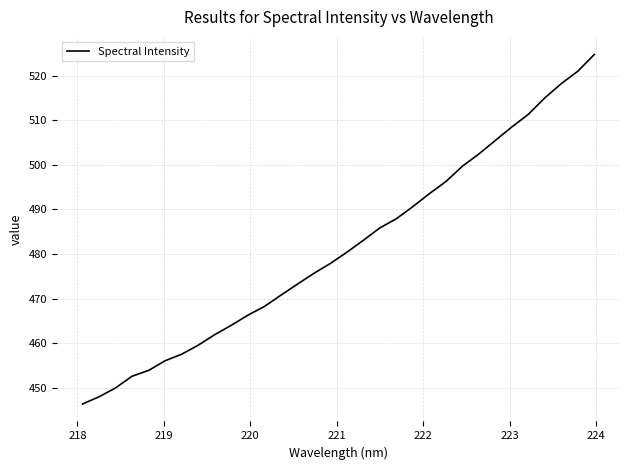

What is the difference between the maximum and minimum values?

78.5